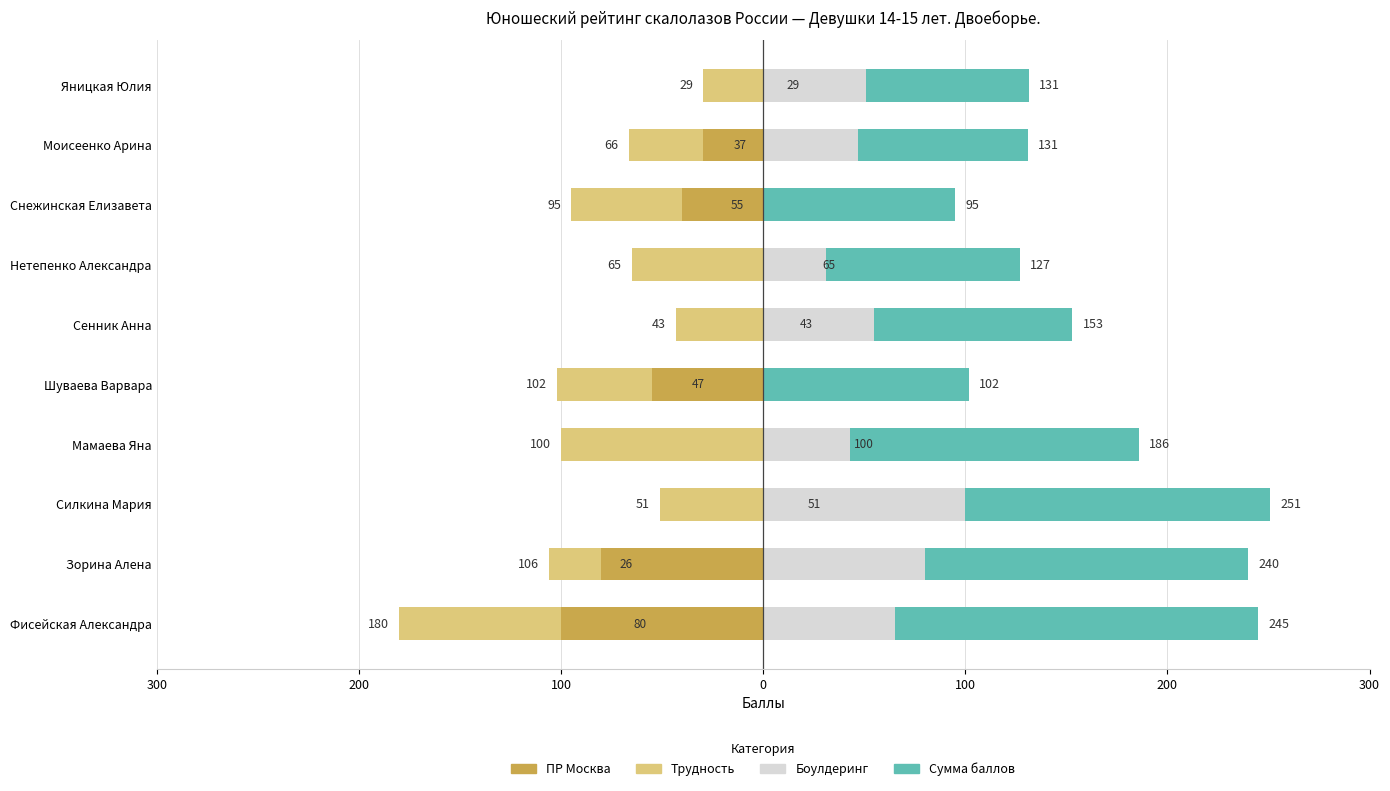

How many groups of bars are there?

10